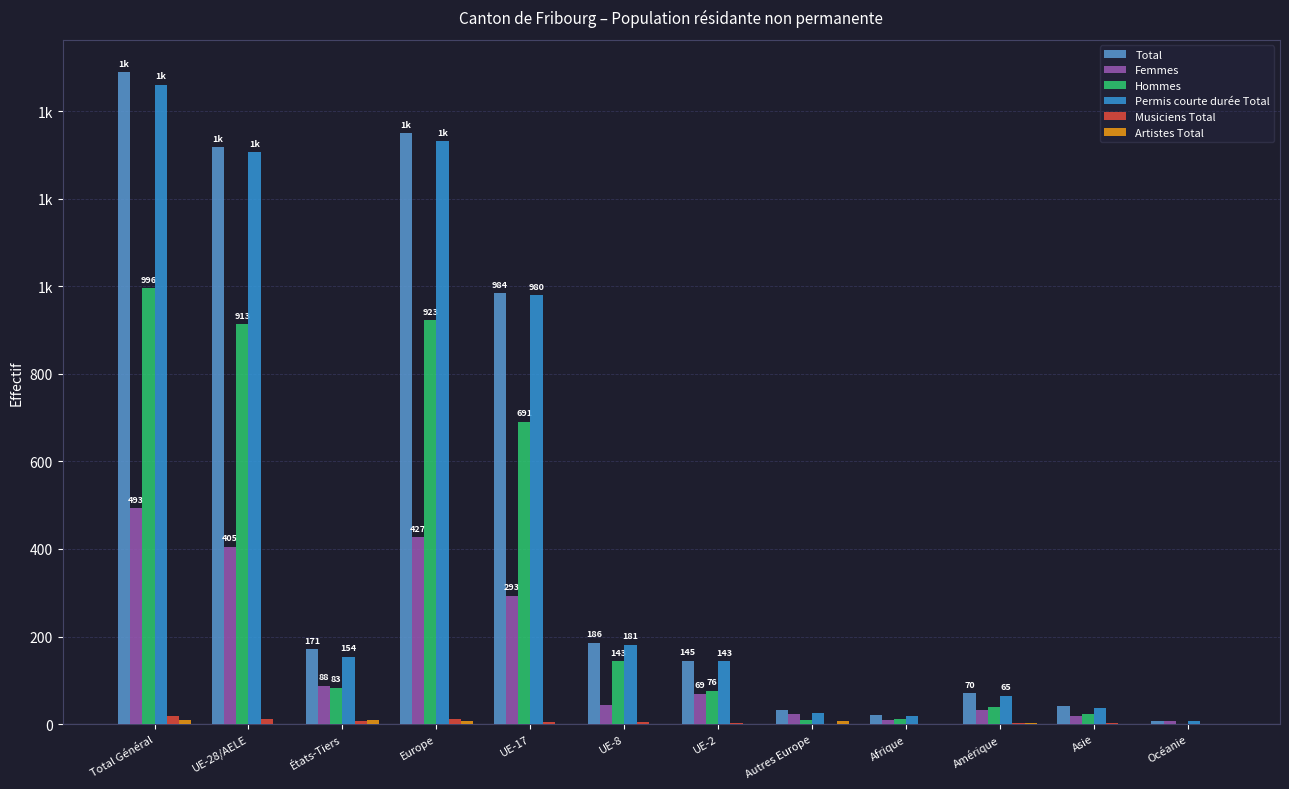

What is the label of the 4th bar from the right?

Afrique